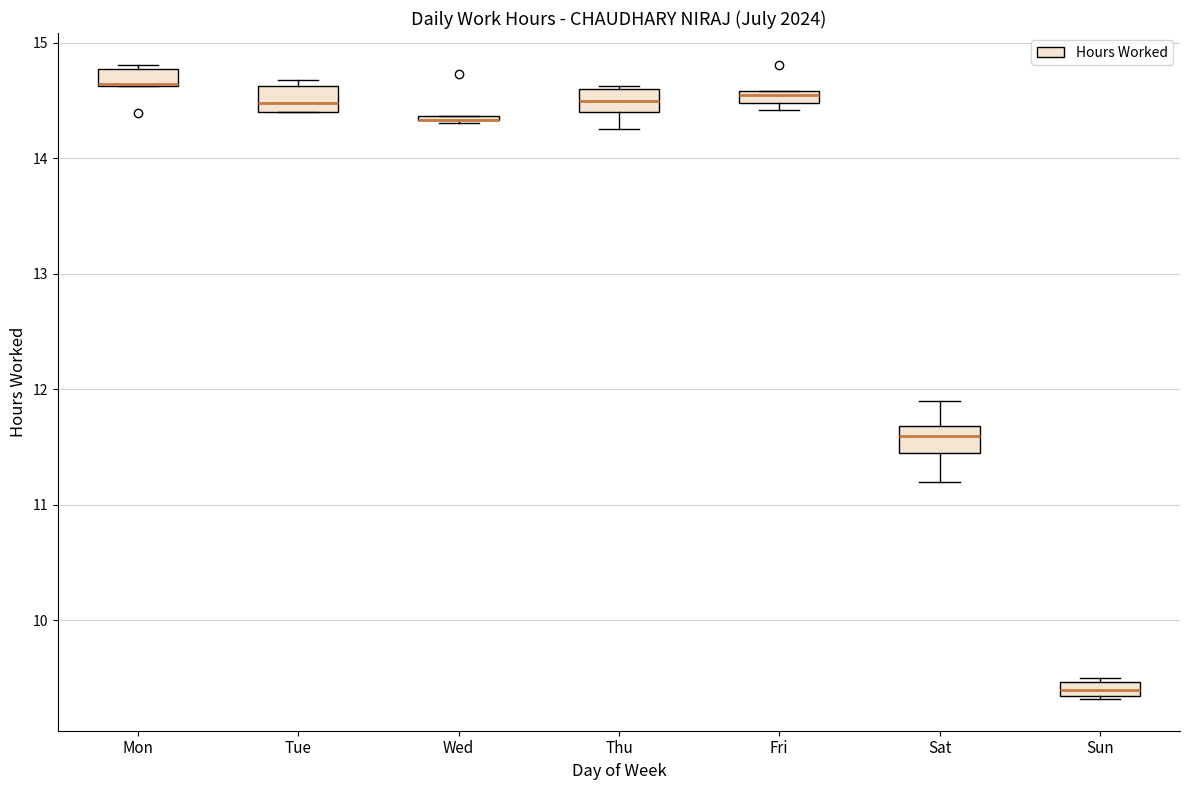

Where is the upper edge of the box for Wed on the y-axis? The values are not printed on the chart, so give them approximately, as read against the axis.

14.4